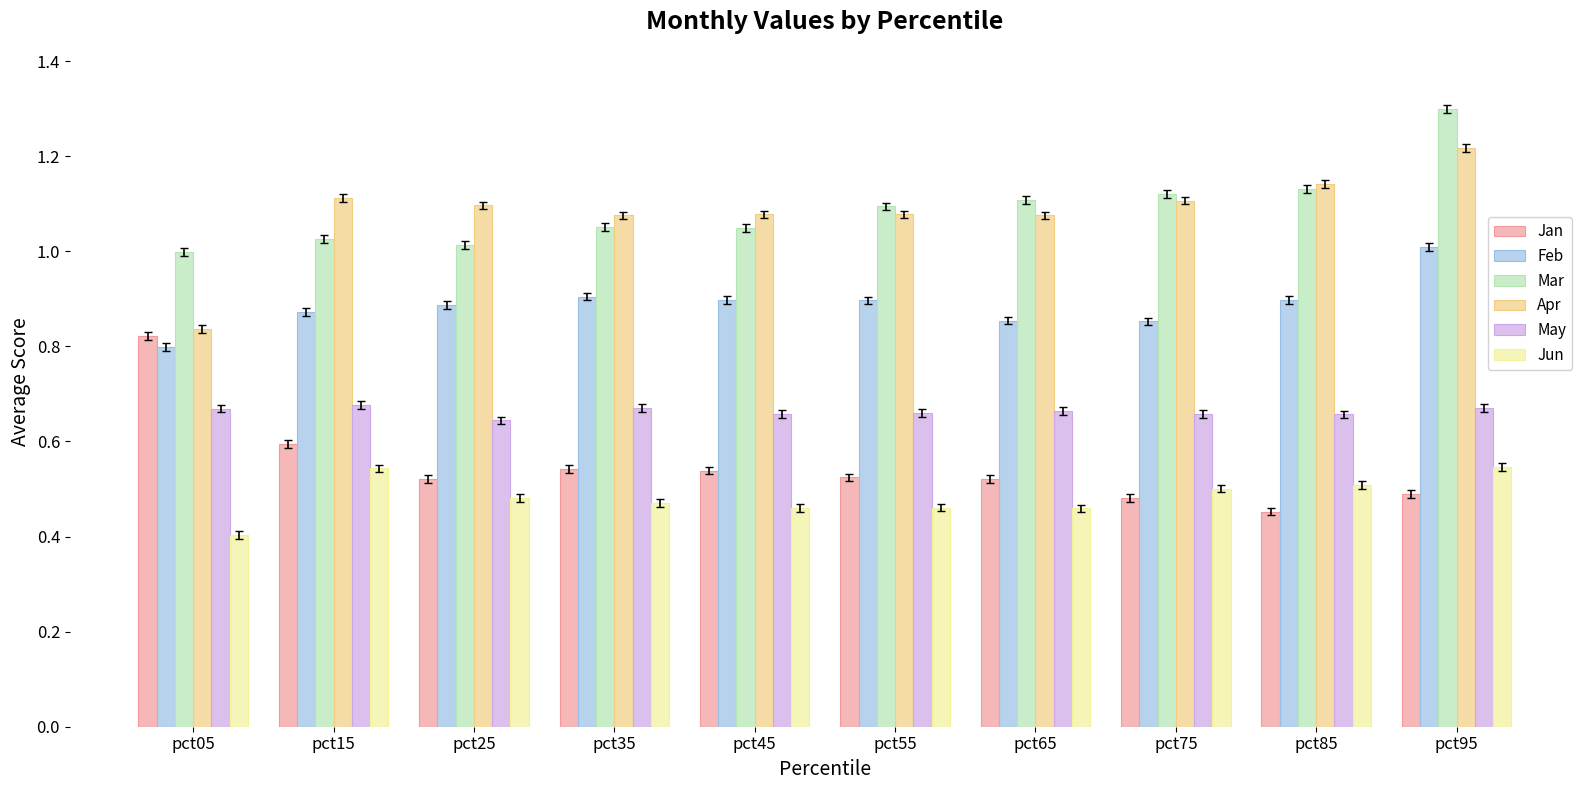

Is the value of Mar at pct05 greater than the value of Jun at pct45?

Yes